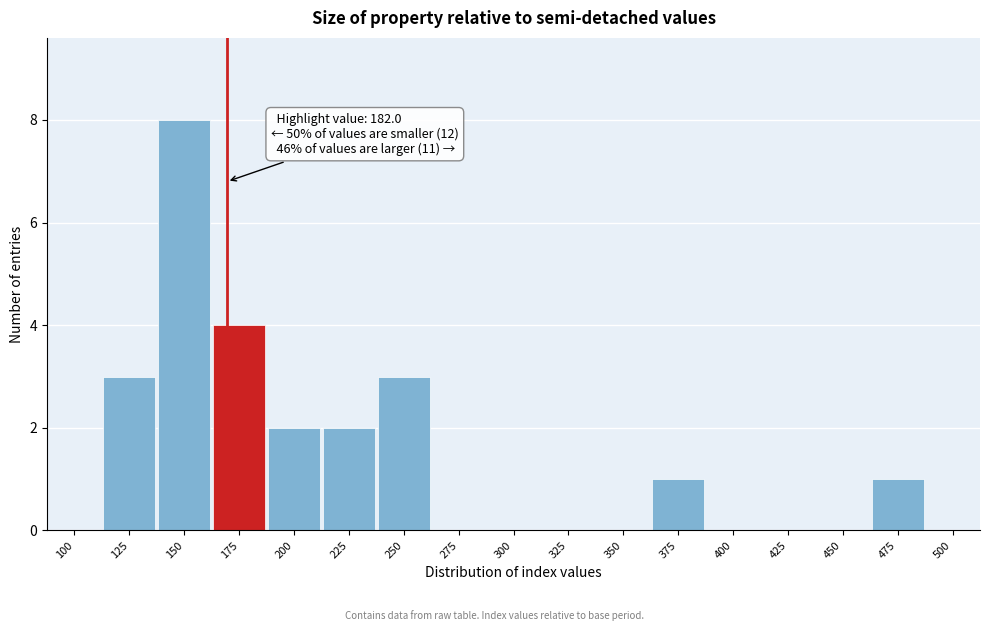

Reading right to left, what are all the values shown in this chart?

500=0	475=1	450=0	425=0	400=0	375=1	350=0	325=0	300=0	275=0	250=3	225=2	200=2	175=4	150=8	125=3	100=0